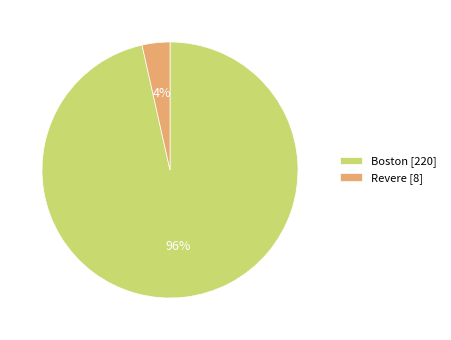

To the nearest percent, what is the combined percentage of Revere and Boston?

100%